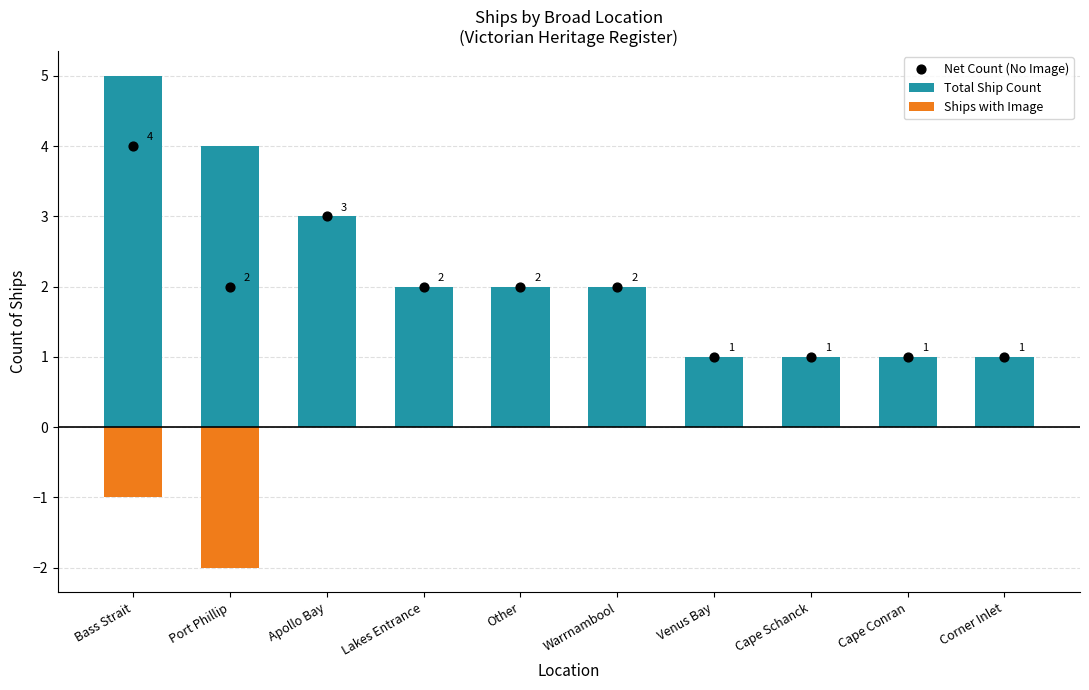

What is the total value across all series at Bass Strait?

8